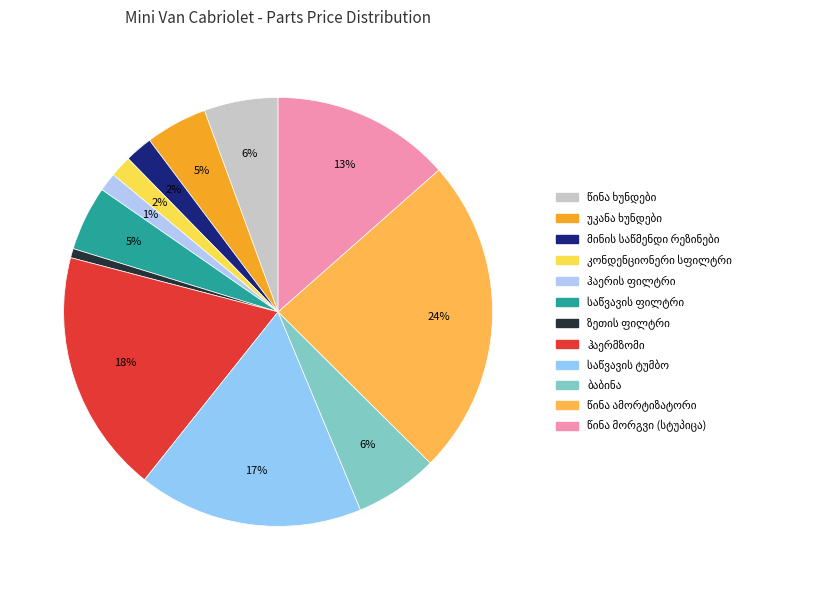

How much of the chart is everything except მინის საწმენდი რეზინები?

97.9%